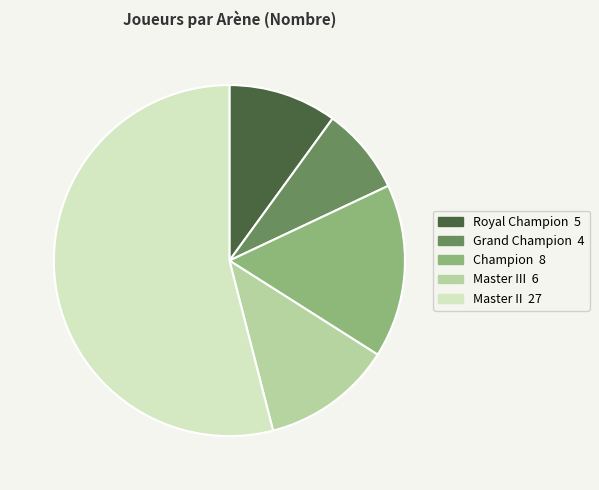

Is there a majority slice in this chart?

Yes